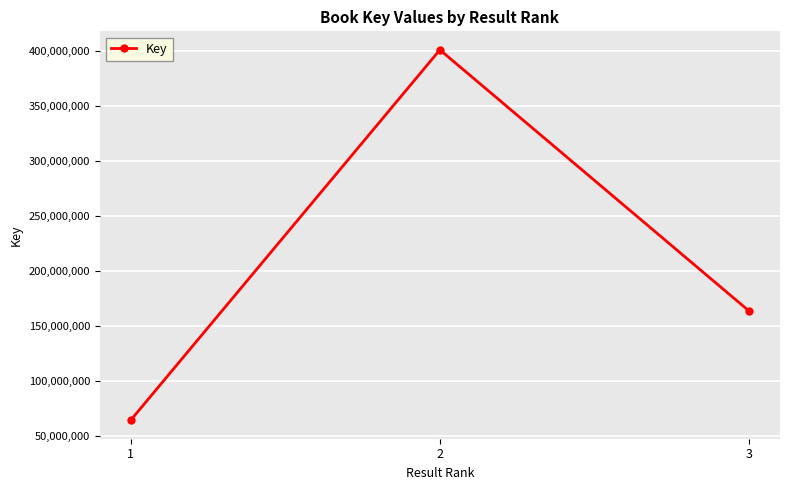

At which label is the value closest to 232940494?

3